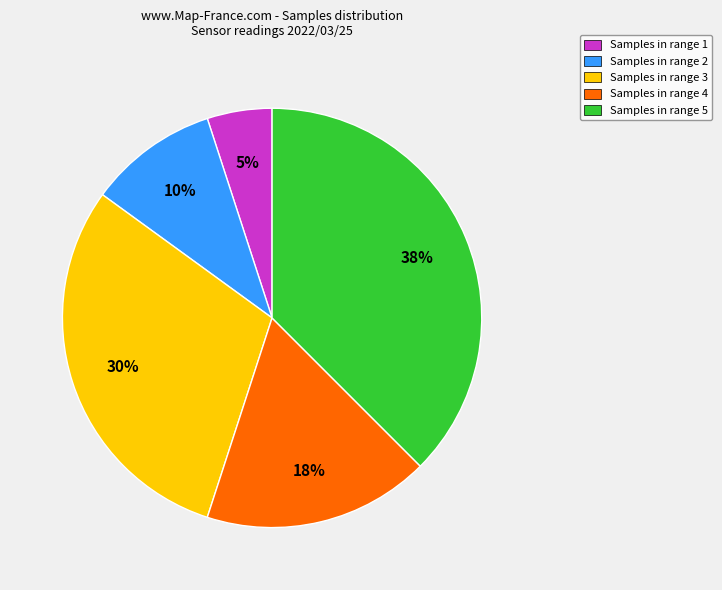

To the nearest percent, what is the combined percentage of Samples in range 1 and Samples in range 2?

15%